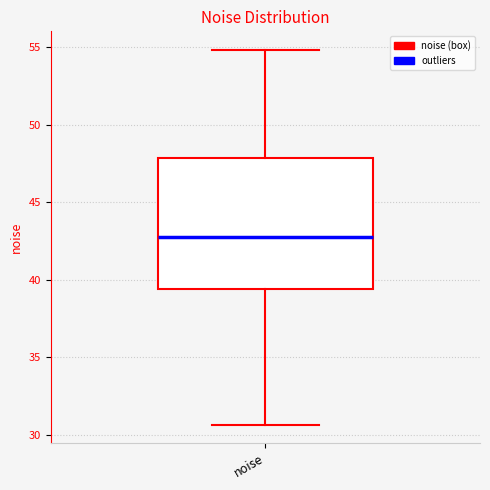

Where is the upper edge of the box for noise on the y-axis? The values are not printed on the chart, so give them approximately, as read against the axis.

48.0